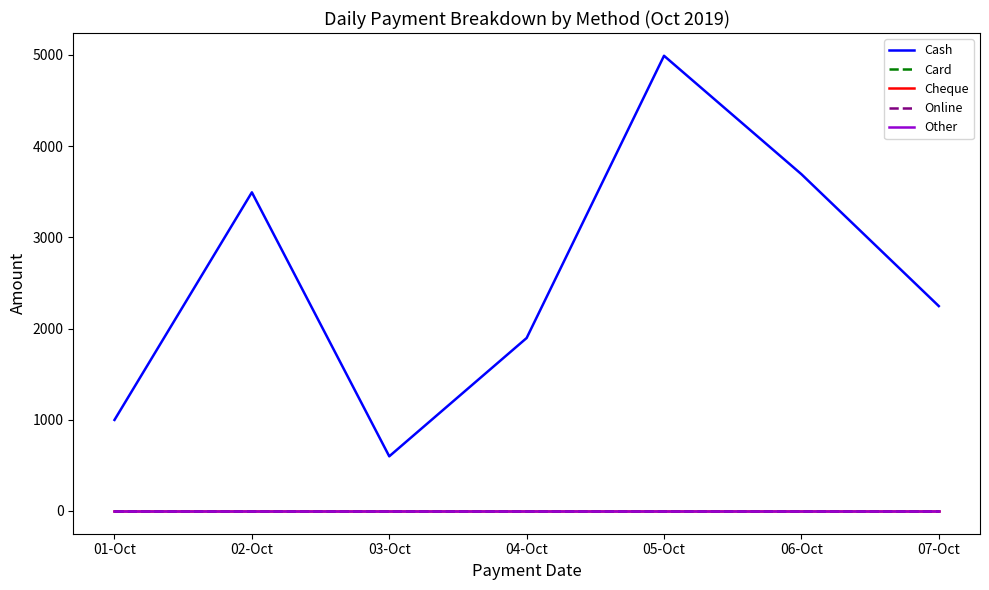

True or false: Cash has more than 2 interior local peaks.

False